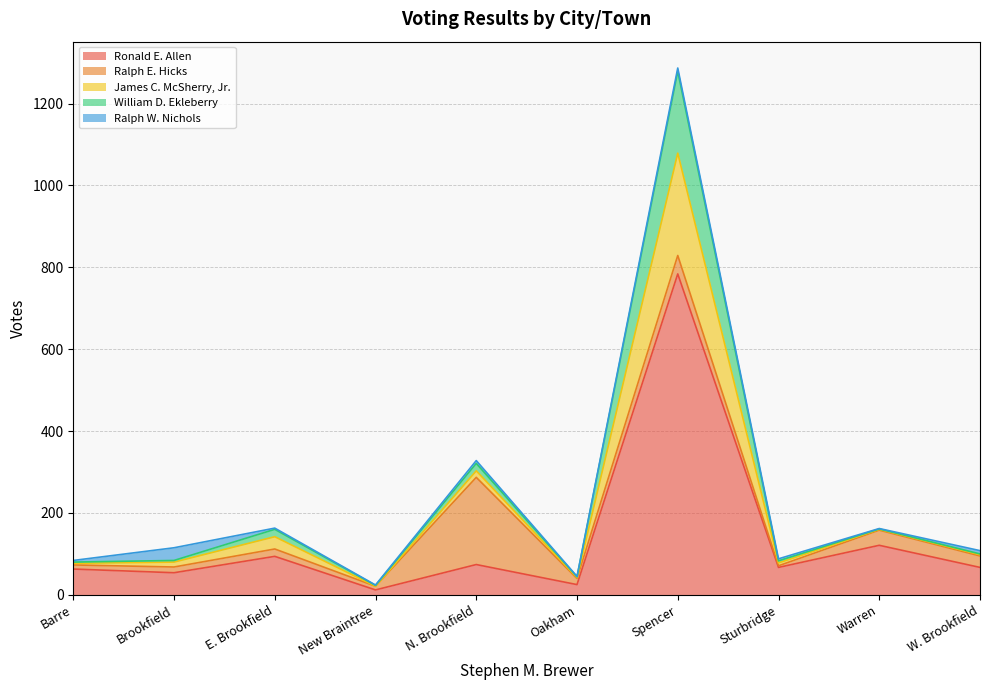

What is the label of the 6th point from the right?

N. Brookfield